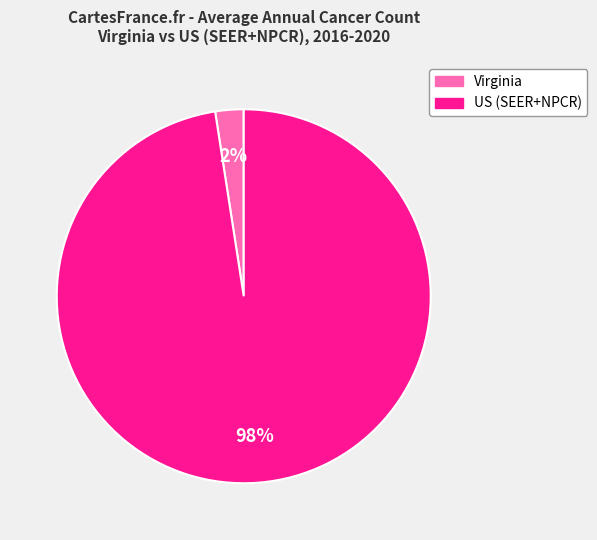

Count the number of slices in the pie.

2